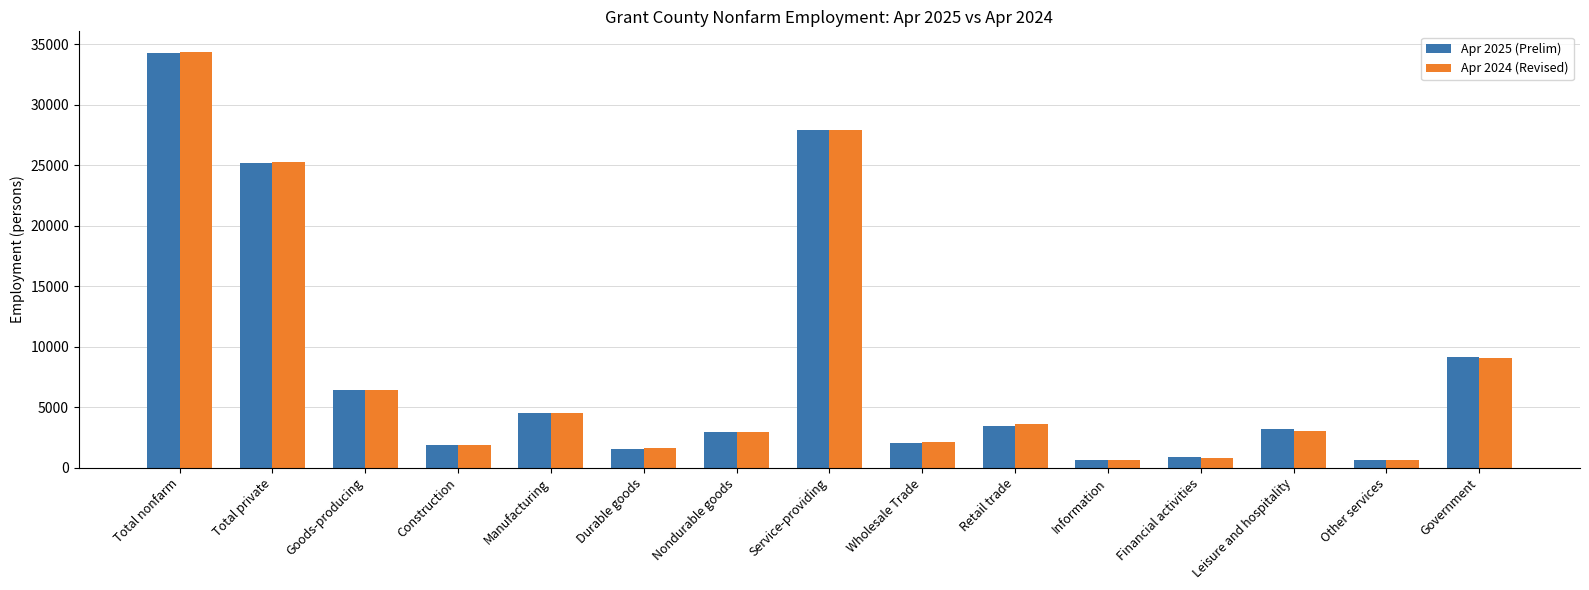

The Apr 2025 (Prelim) series shows 870 at Financial activities. True or false?

True